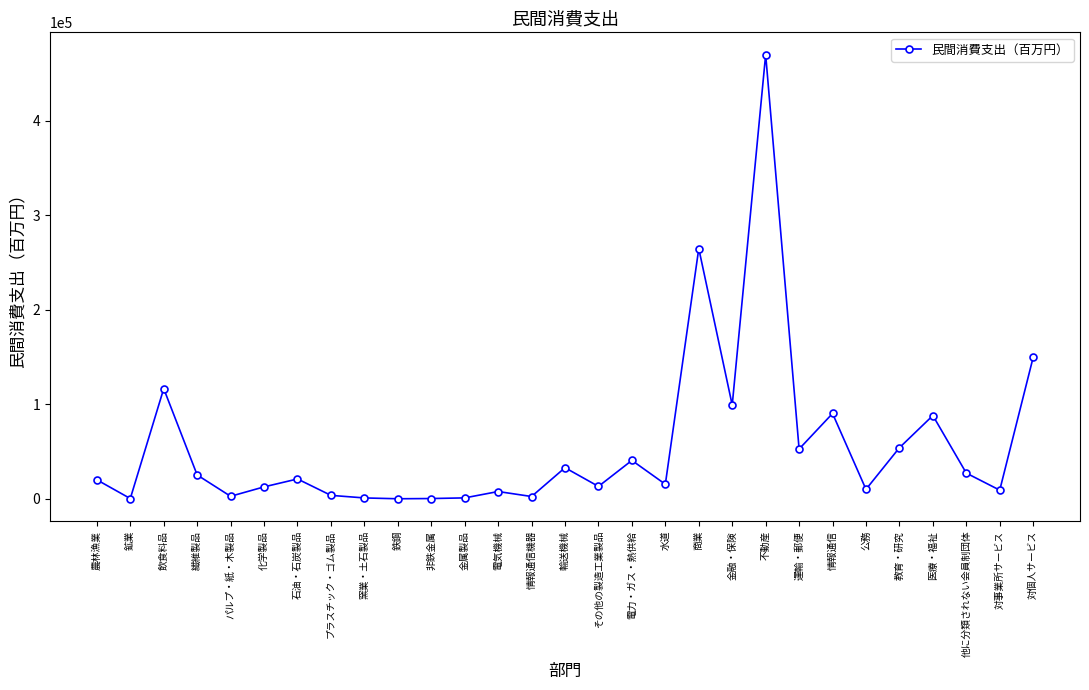

What is the label of the 22nd point from the right?

プラスチック・ゴム製品